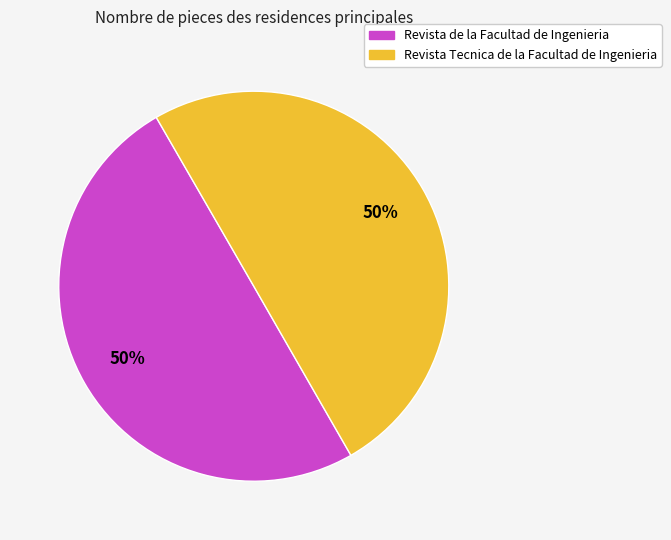

Approximately how many times larger is the value at Revista Tecnica de la Facultad de Ingenieria compared to Revista de la Facultad de Ingenieria?

1.0